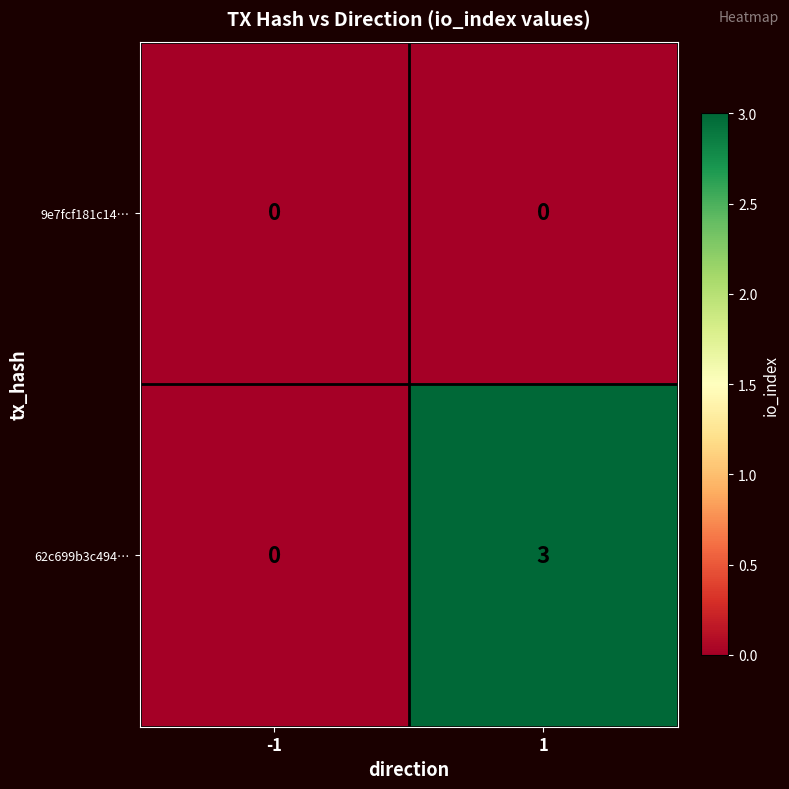

The value of 62c699b3c494… at 1 is 3. True or false?

True